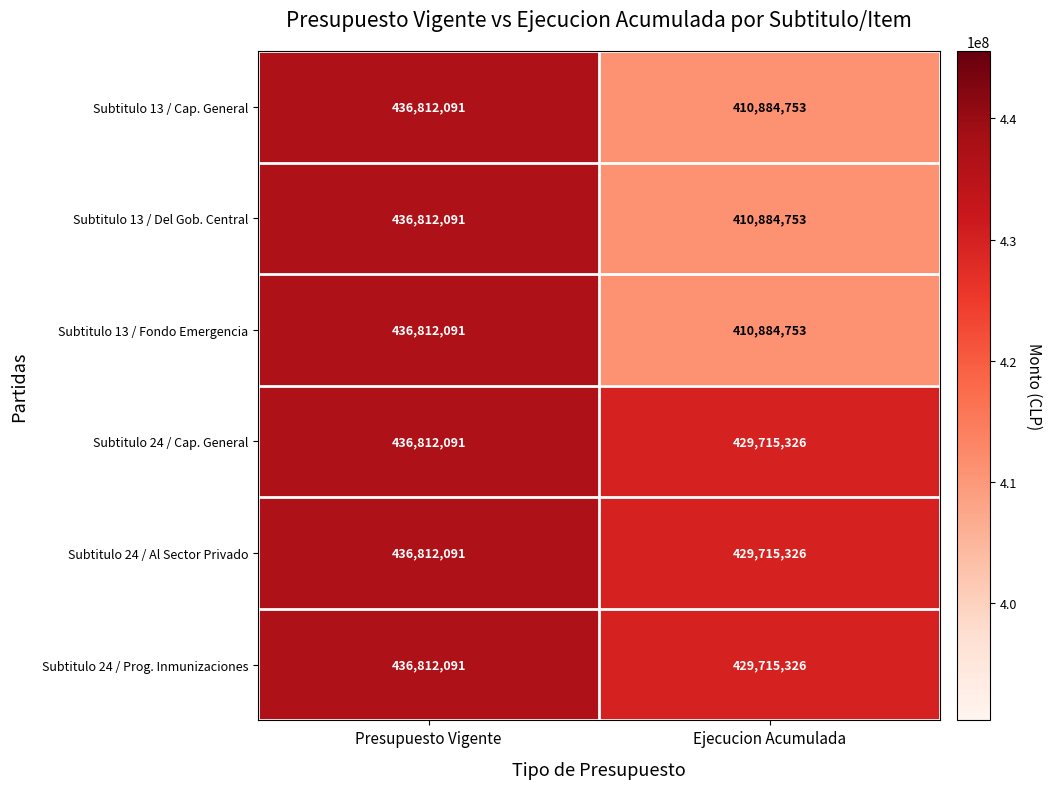

Is it true that Subtitulo 13 / Del Gob. Central equals 285029262 at Presupuesto Vigente?

False